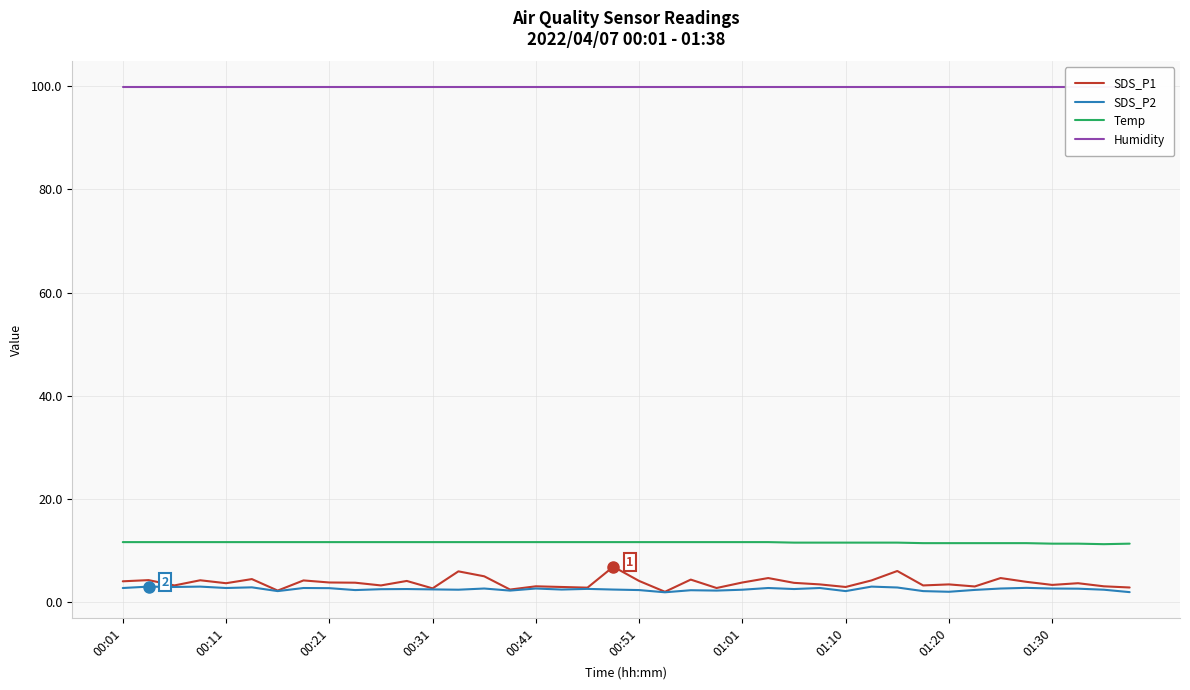

What is the lowest value of the Temp series?

11.2